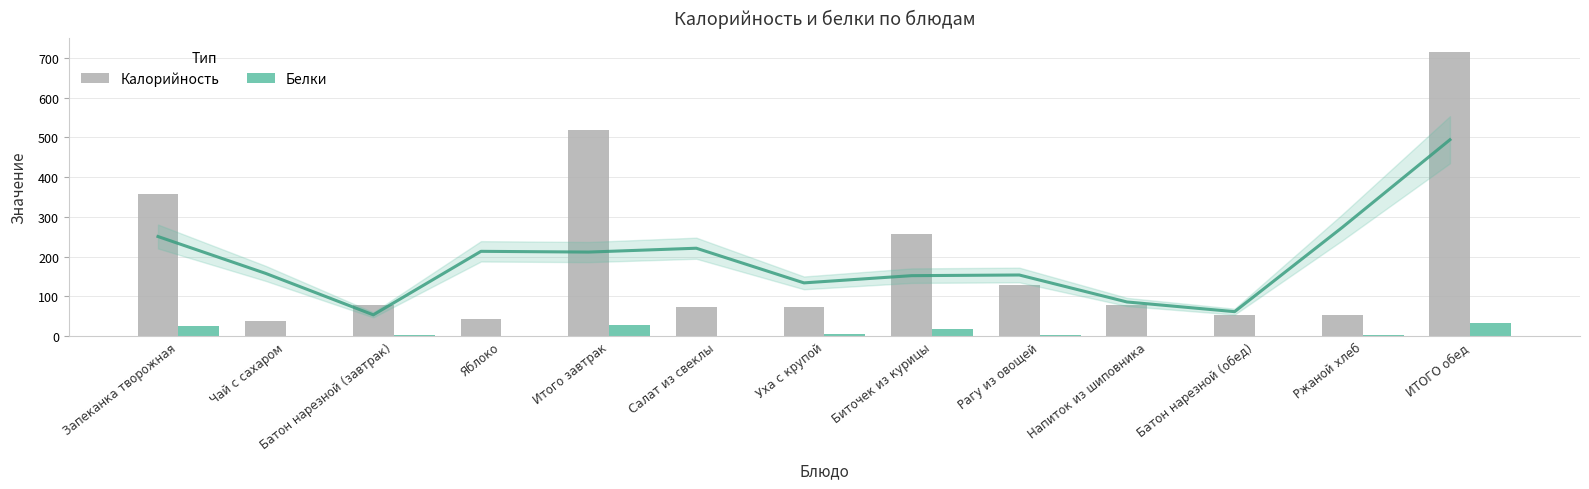

The Калорийность series shows 256.0 at Биточек из курицы. True or false?

True